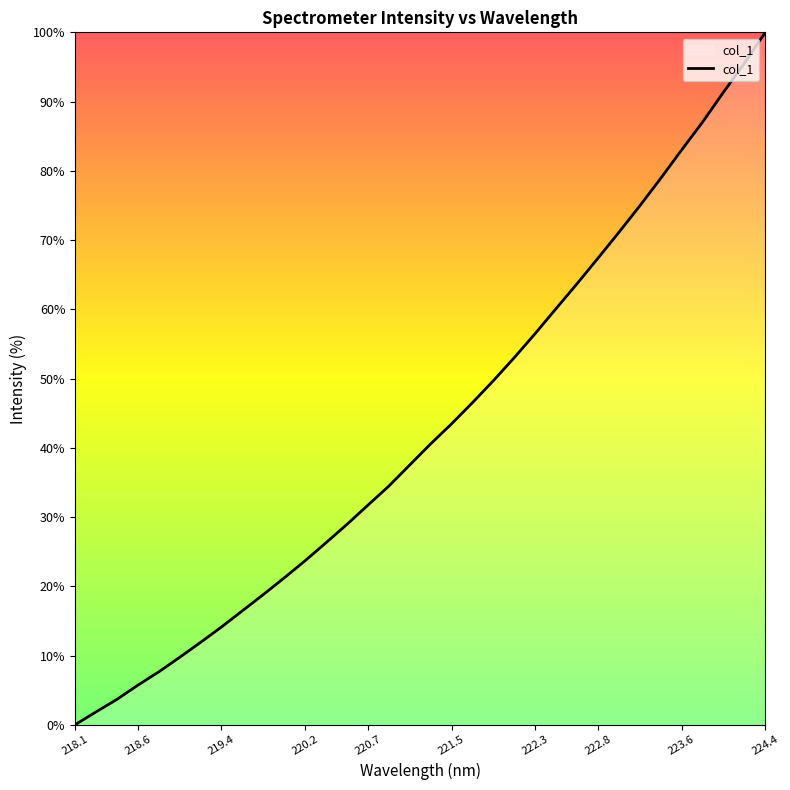

What is the maximum value shown in the chart?

100.0